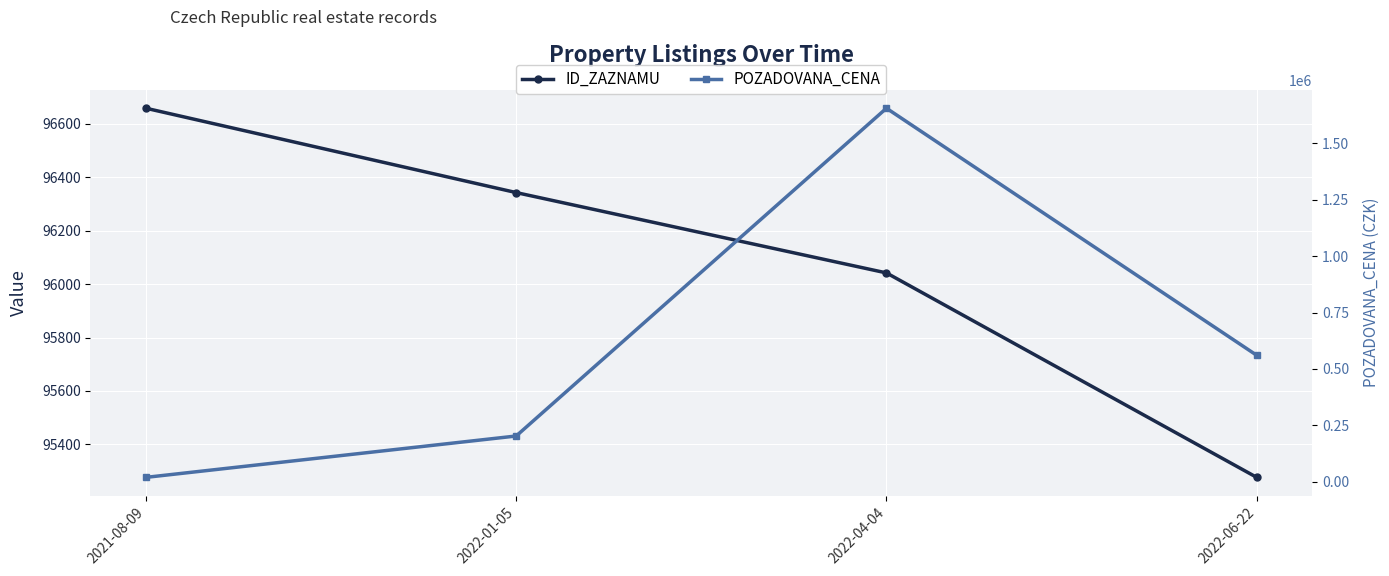

Count the ID_ZAZNAMU values in the range 96042 to 96659.

3